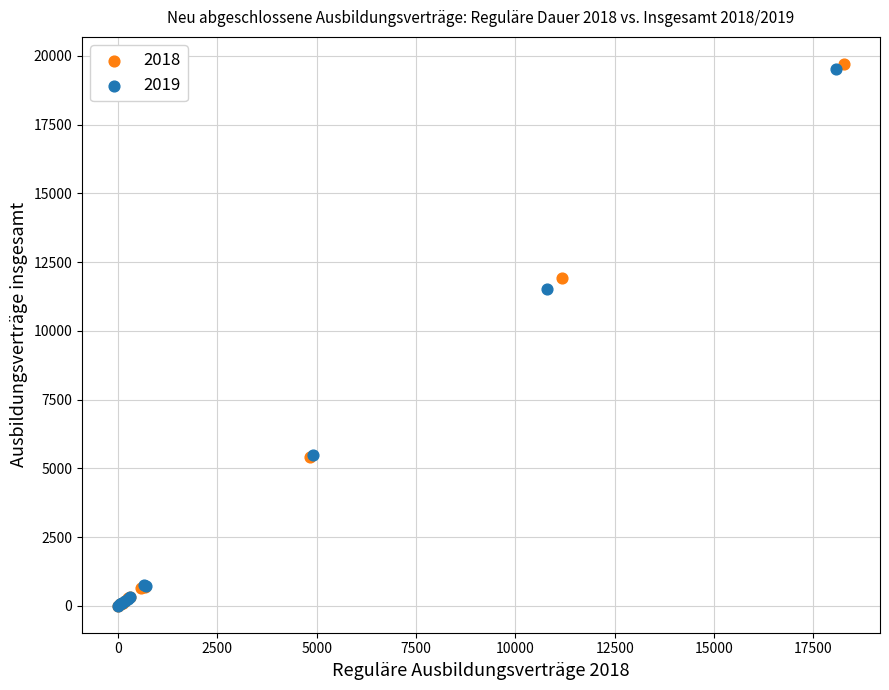

Which series has the widest spread of Y values?

2018